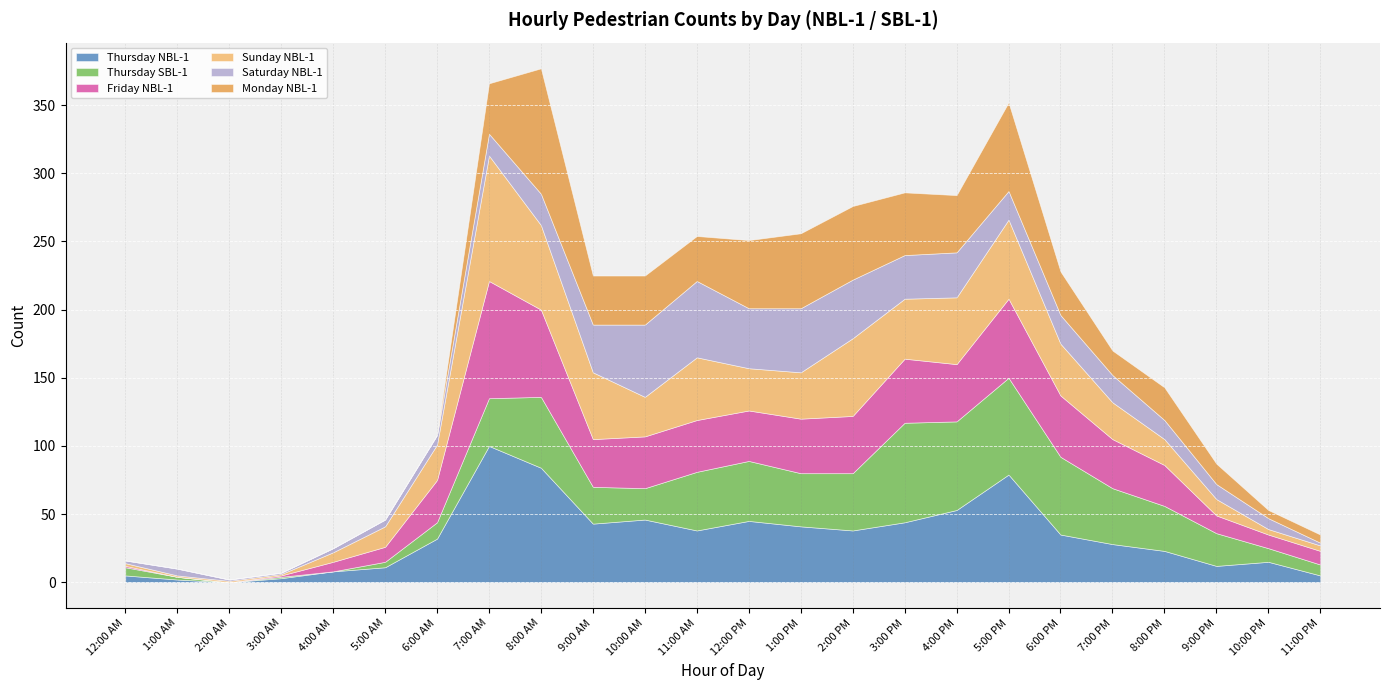

Does the chart display data point markers on the line(s)?

No